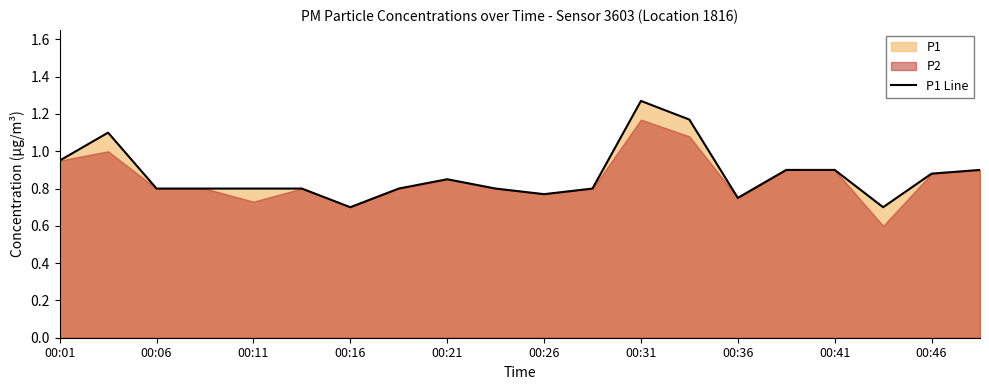

Which category has the highest value in the P1 Line series?

00:31